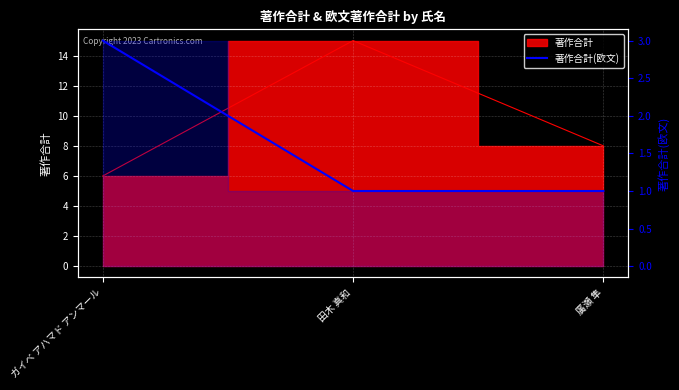

Which label corresponds to the smallest value in the chart?

田木 真和